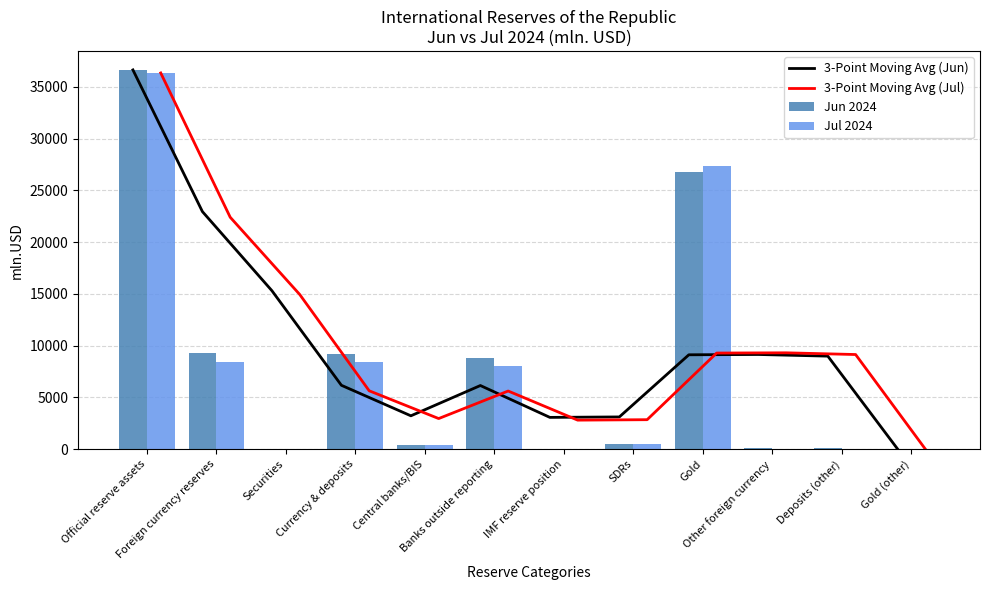

What is the difference between the Jun 2024 values at SDRs and Gold (other)?

541.7